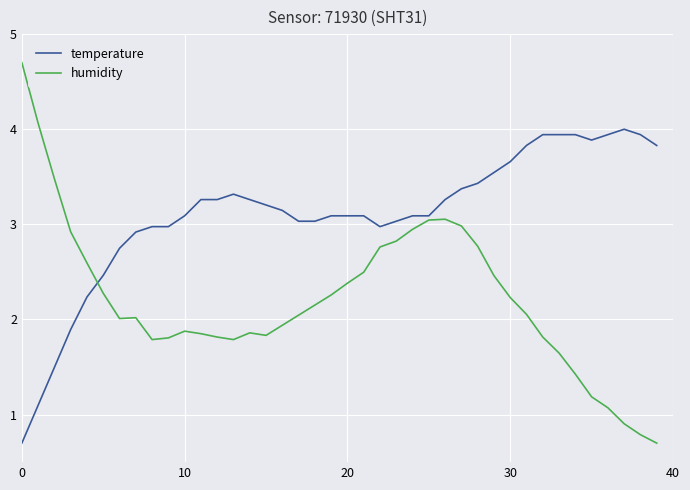

Which series has the largest total across all categories?

temperature